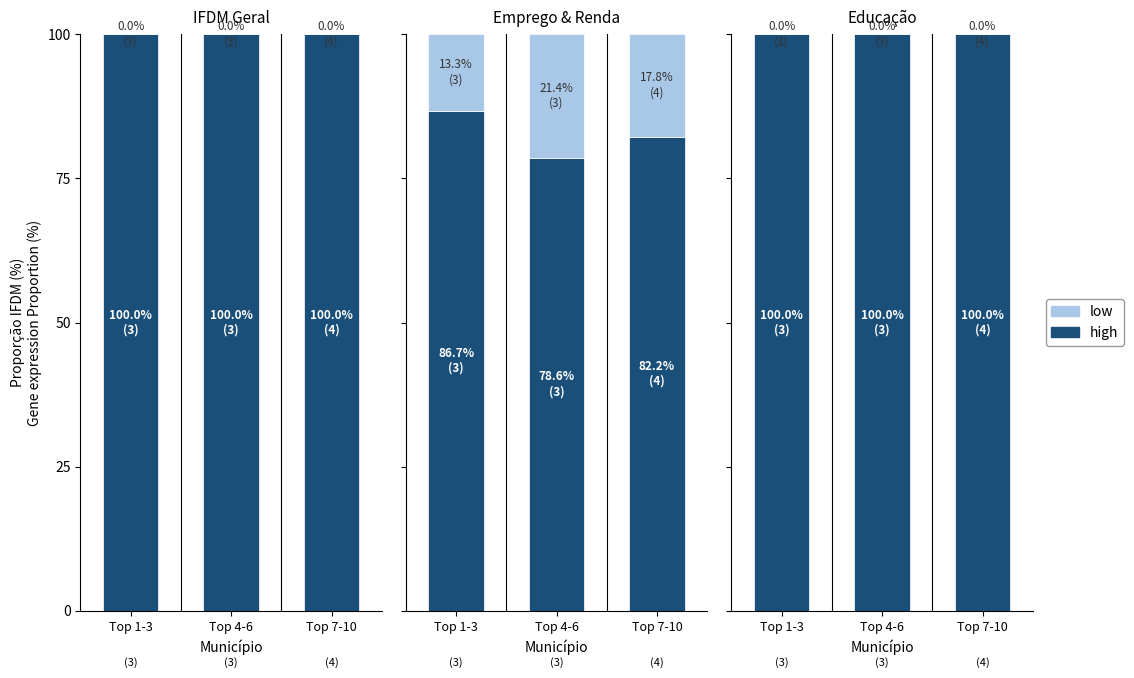

How many groups of bars are there?

3